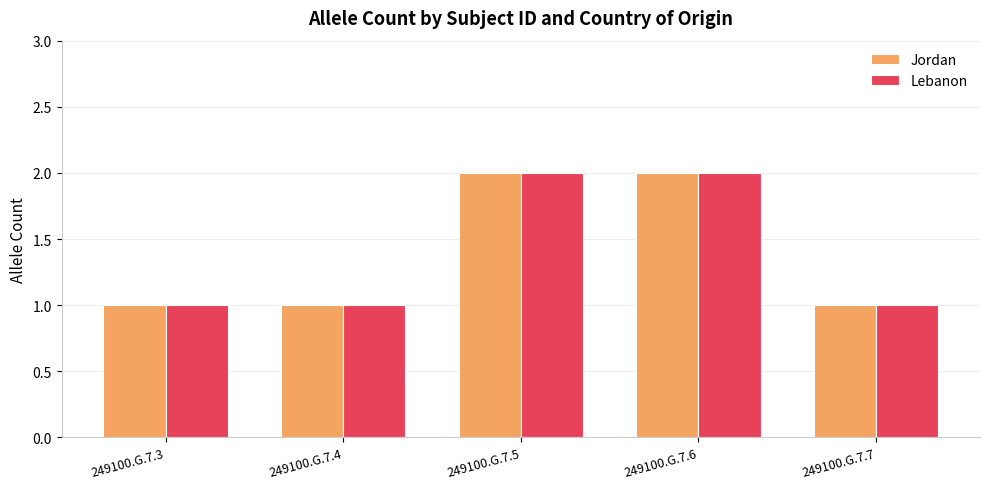

Read the Jordan value at 249100.G.7.7.

1